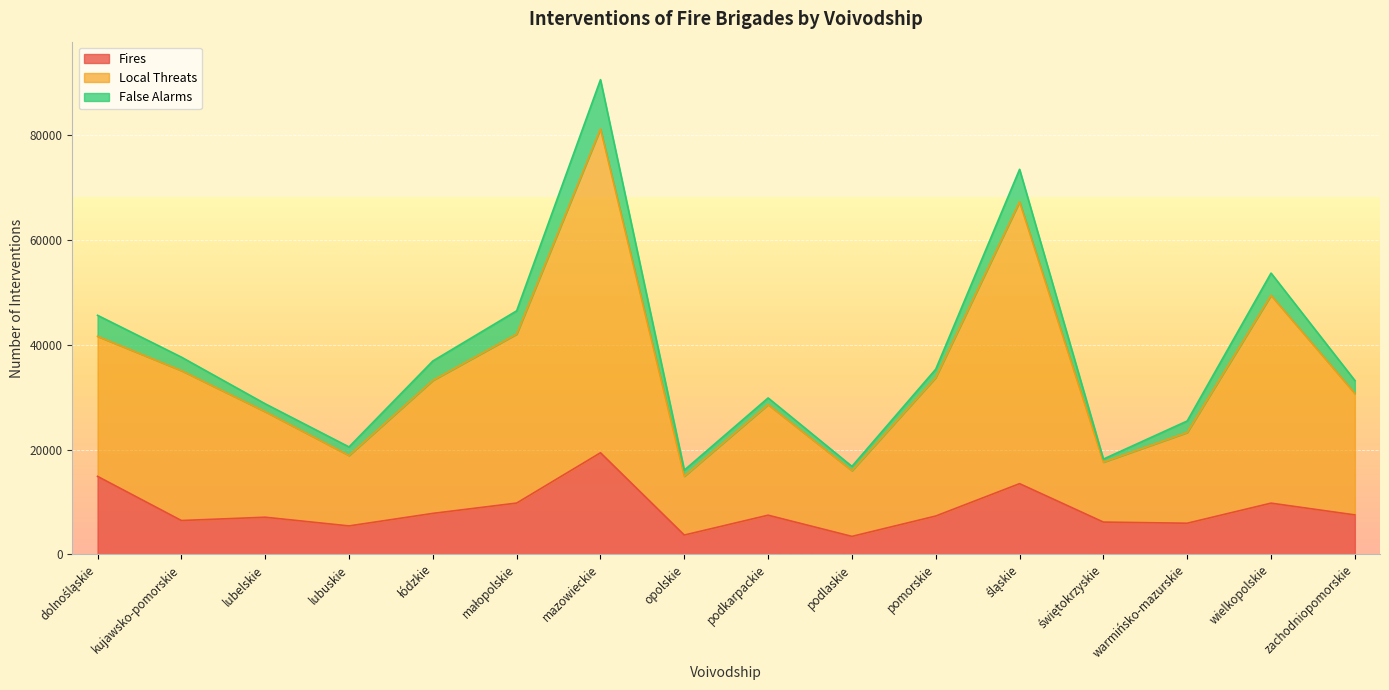

True or false: Fires and Local Threats cross at least once.

False